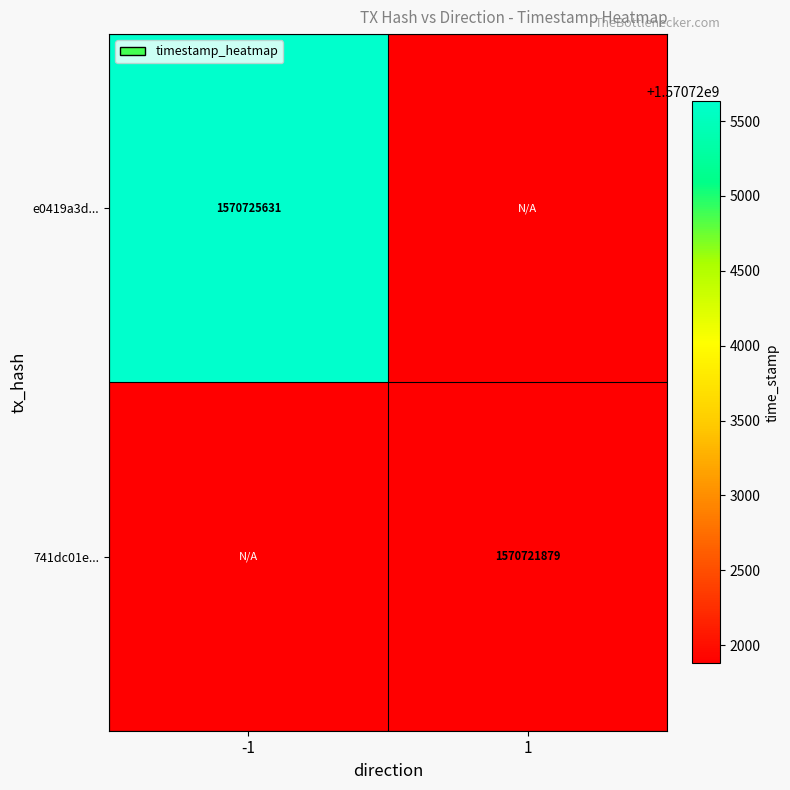

True or false: e0419a3d... has a value of 2139514059 at -1.

False